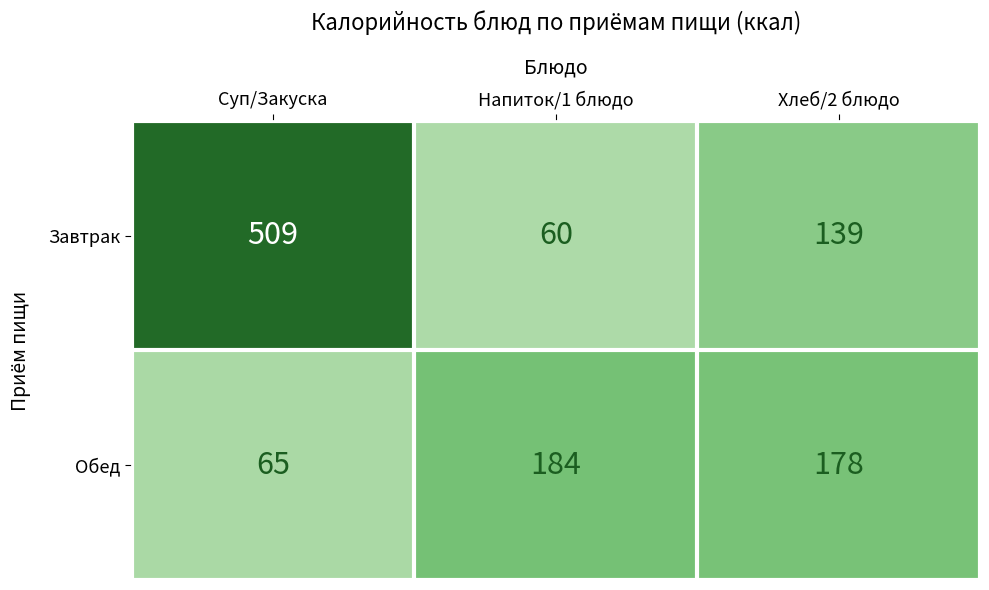

What is the difference between the Обед values at Напиток/1 блюдо and Суп/Закуска?

119